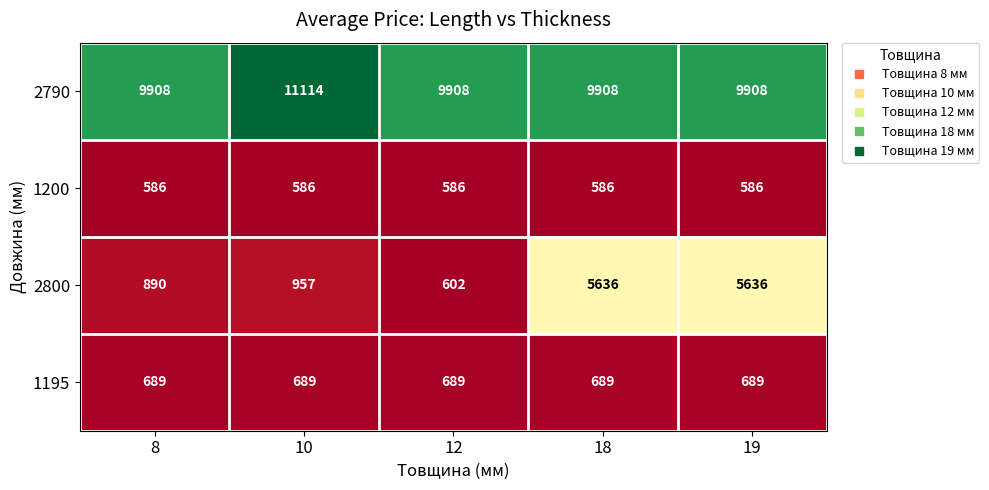

Reading right to left, extract all data points from this chart.

2790: 9908	9908	9908	11114	9908
1200: 586	586	586	586	586
2800: 5636	5636	602	957	890
1195: 689	689	689	689	689